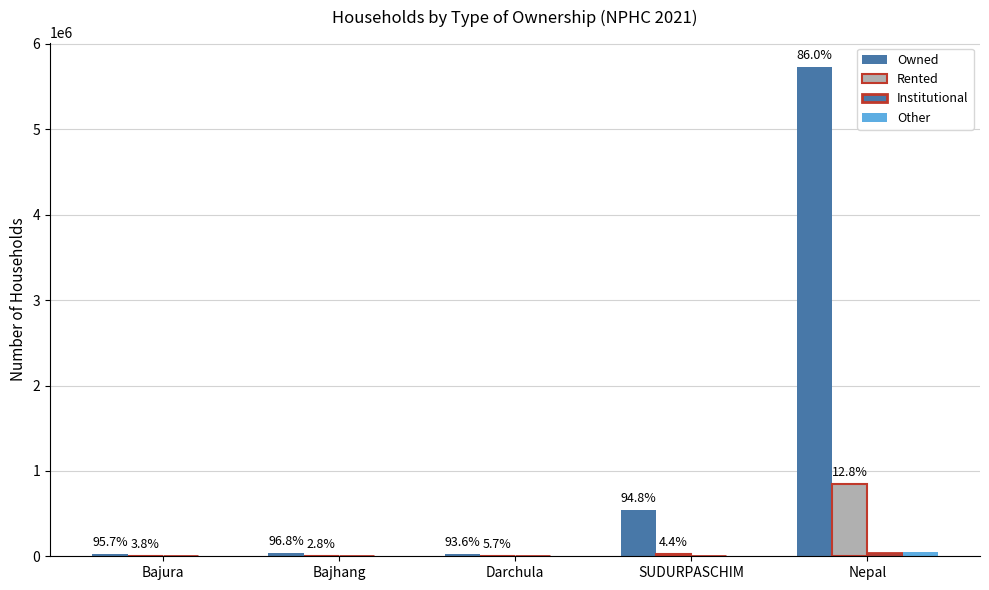

What is the greatest value displayed?

5728586